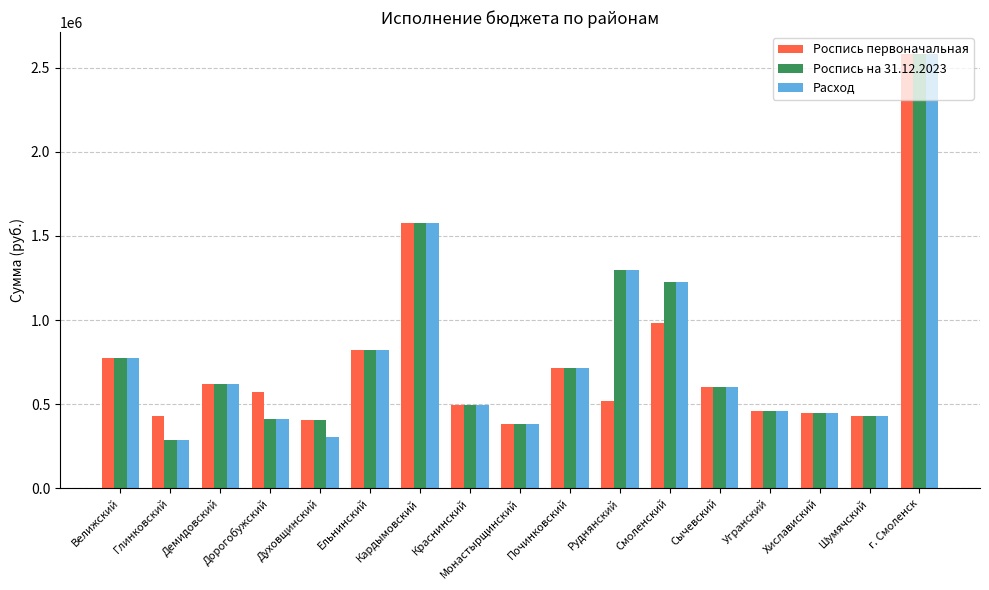

At which category is the sum across all series the highest?

г. Смоленск